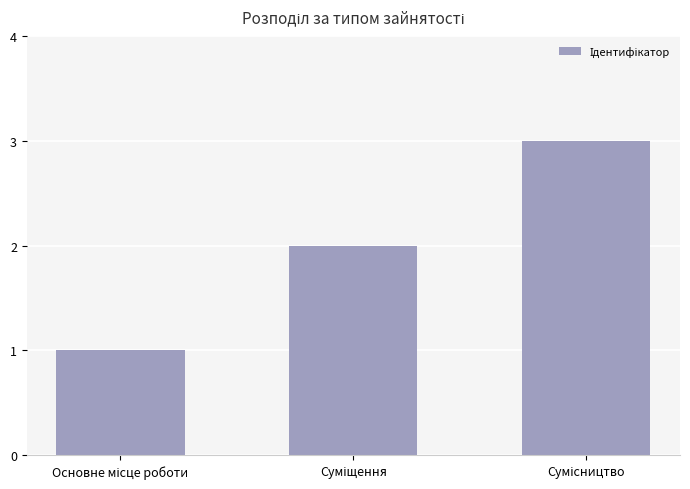

What is the maximum value shown in the chart?

3